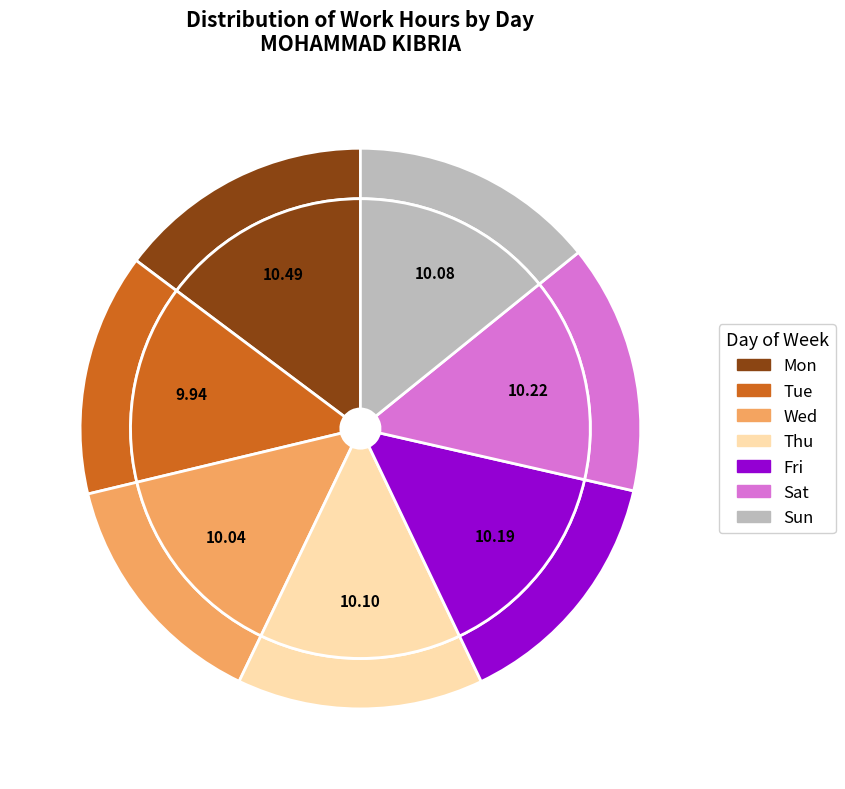

To the nearest percent, what is the average slice percentage?

14%